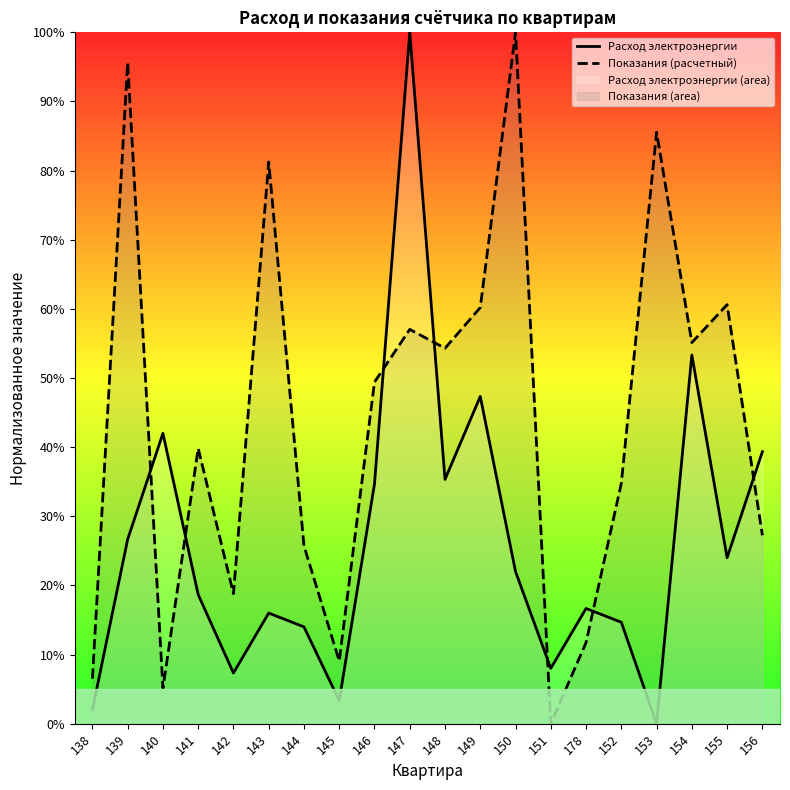

What is the difference between the maximum and minimum values in the Показания (расчетный) series?

100.0